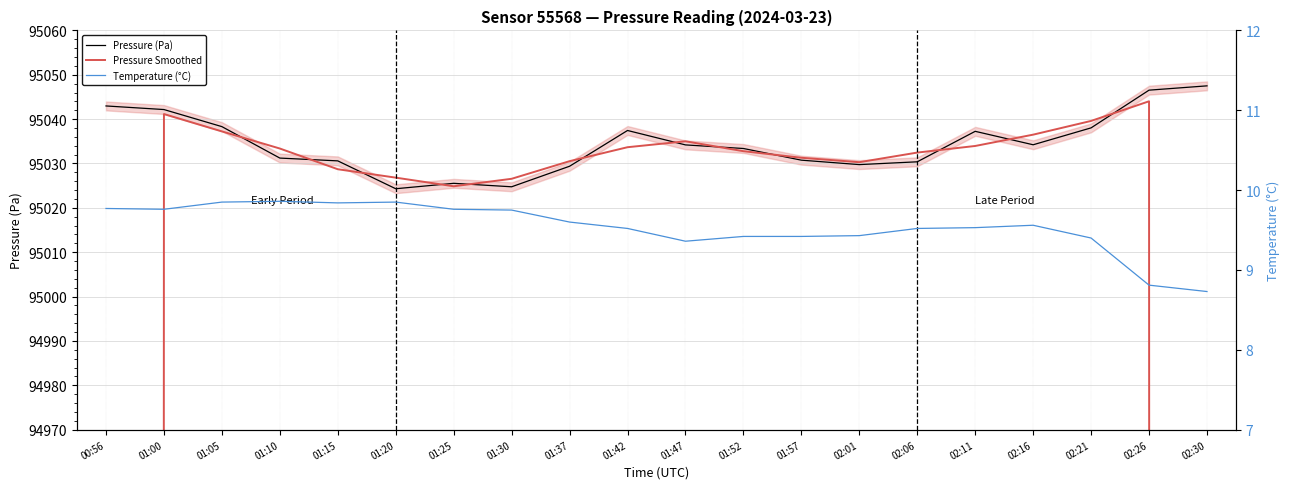

Where does the Temperature (°C) series first go above 9?

00:56